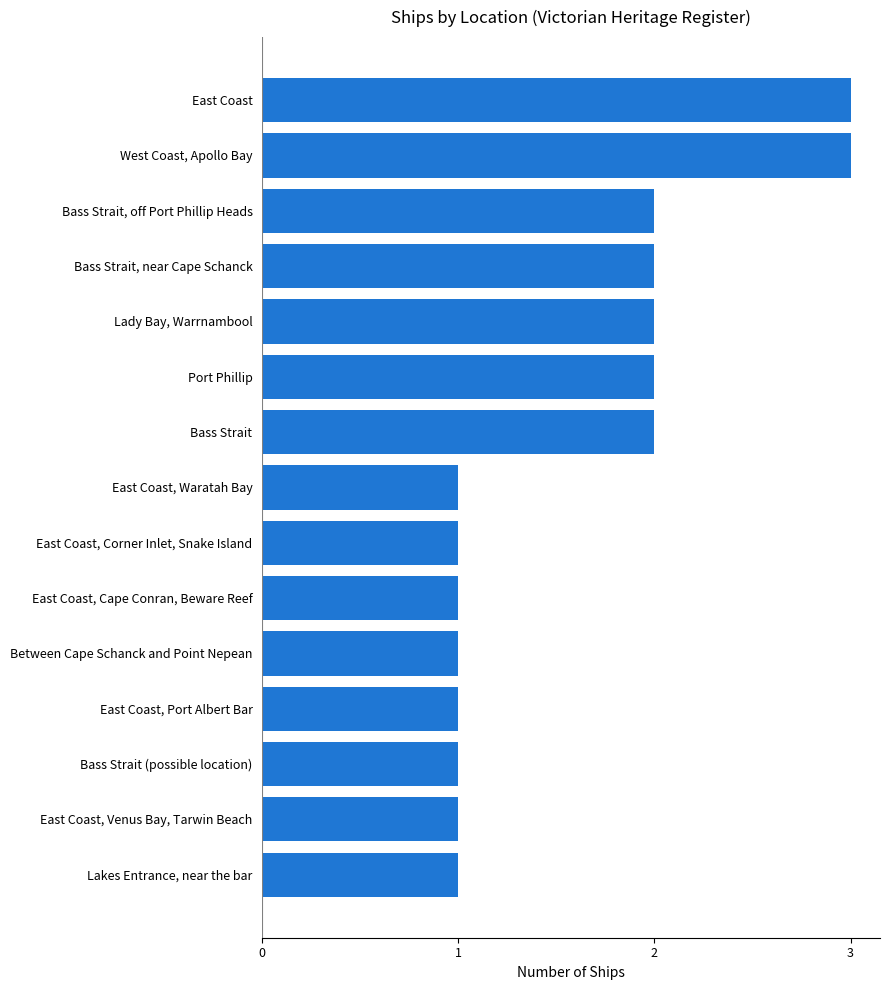

Reading bottom to top, extract all data points from this chart.

1	1	1	1	1	1	1	1	2	2	2	2	2	3	3